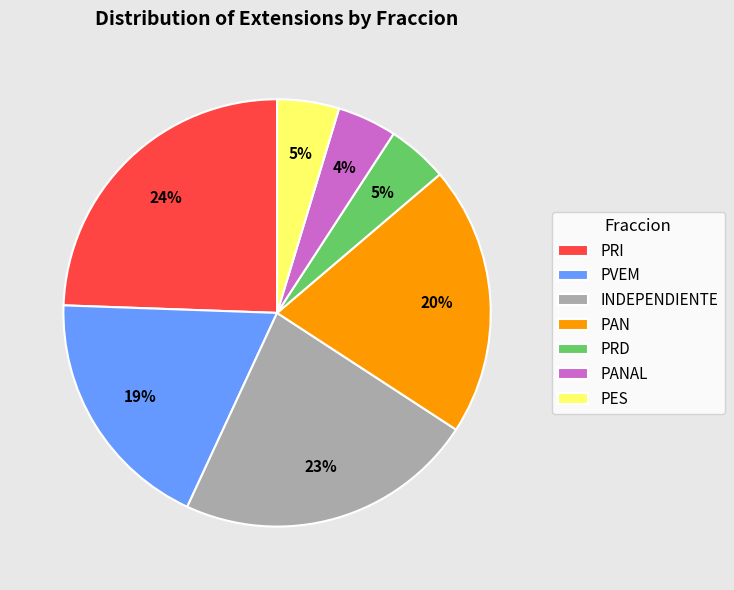

To the nearest percent, what portion does PANAL represent?

4%